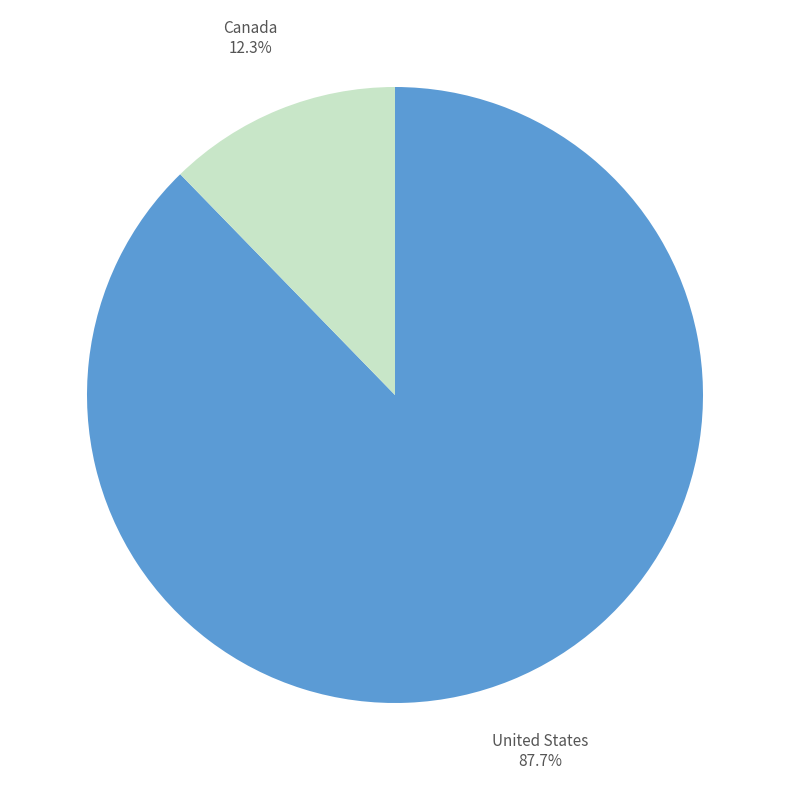

To the nearest percent, what is the combined percentage of United States and Canada?

100%